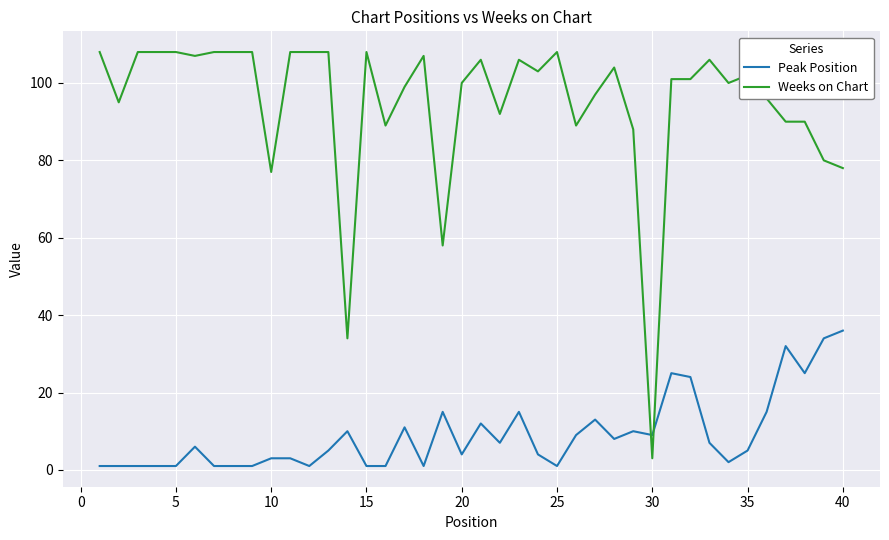

True or false: Weeks on Chart has more than 2 points higher than both neighbors.

True